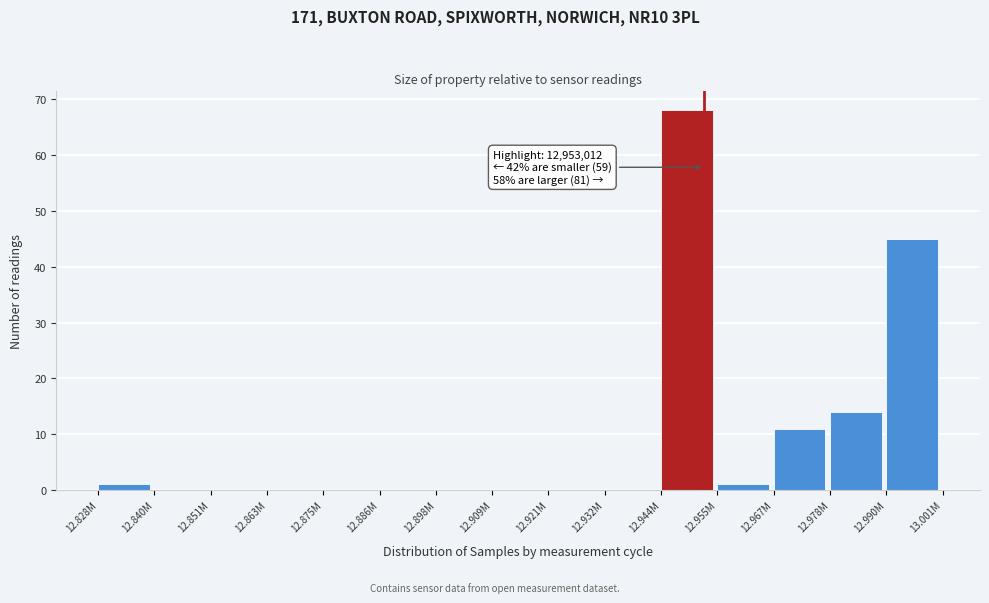

Reading left to right, what are all the values shown in this chart?

12.828M=1	12.840M=0	12.851M=0	12.863M=0	12.875M=0	12.886M=0	12.898M=0	12.909M=0	12.921M=0	12.932M=0	12.944M=68	12.955M=1	12.967M=11	12.978M=14	12.990M=45